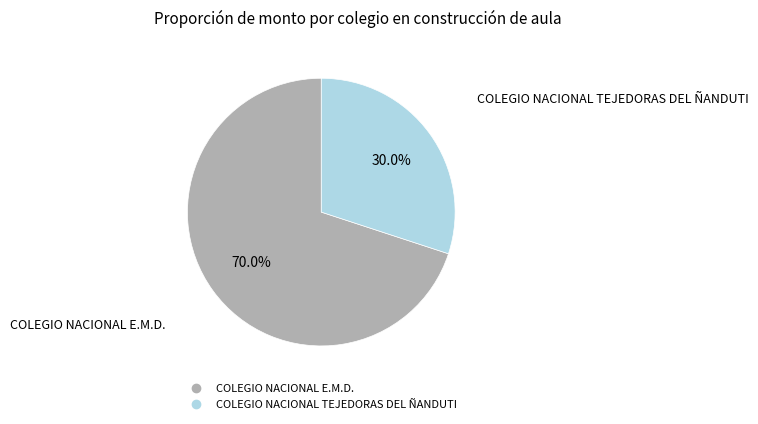

Is it true that COLEGIO NACIONAL E.M.D. is 70% of the pie?

True